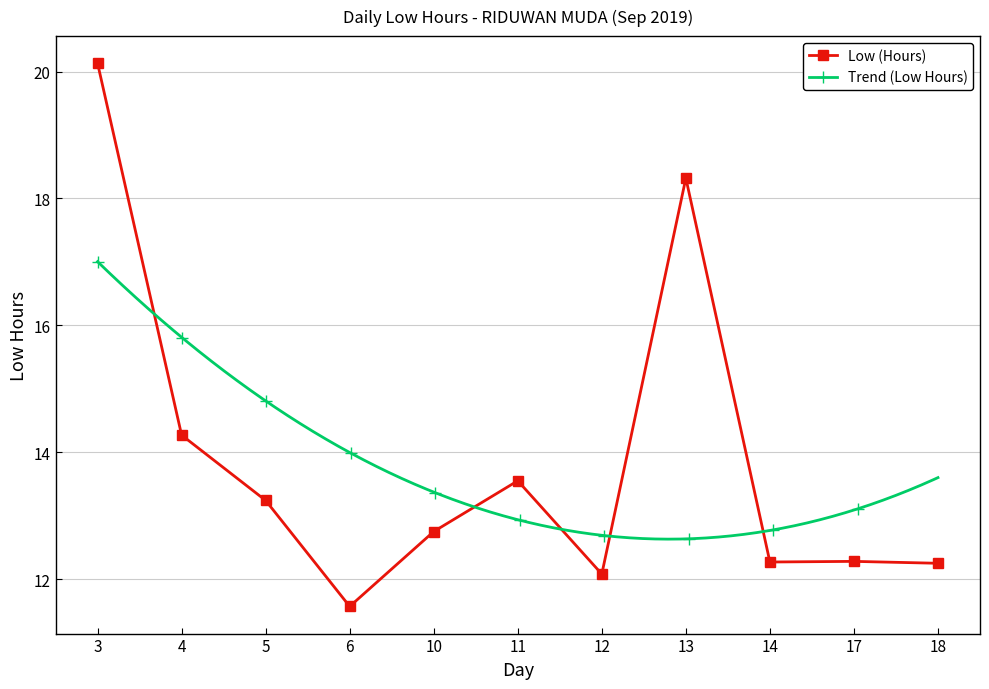

What is the difference between the maximum and minimum values?

8.6